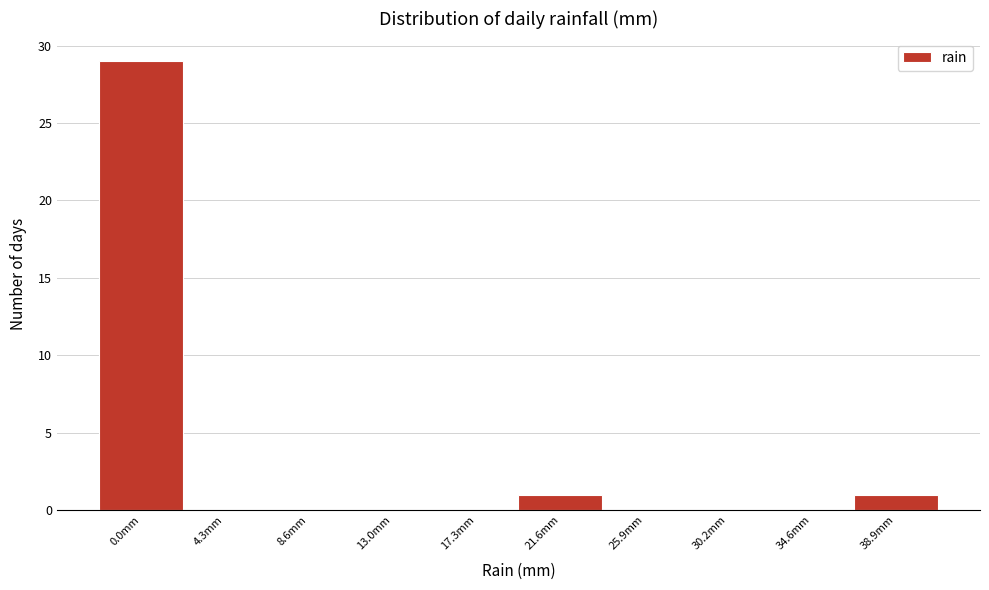

Reading left to right, list all the values displayed in this chart.

0.0mm=29	4.3mm=0	8.6mm=0	13.0mm=0	17.3mm=0	21.6mm=1	25.9mm=0	30.2mm=0	34.6mm=0	38.9mm=1